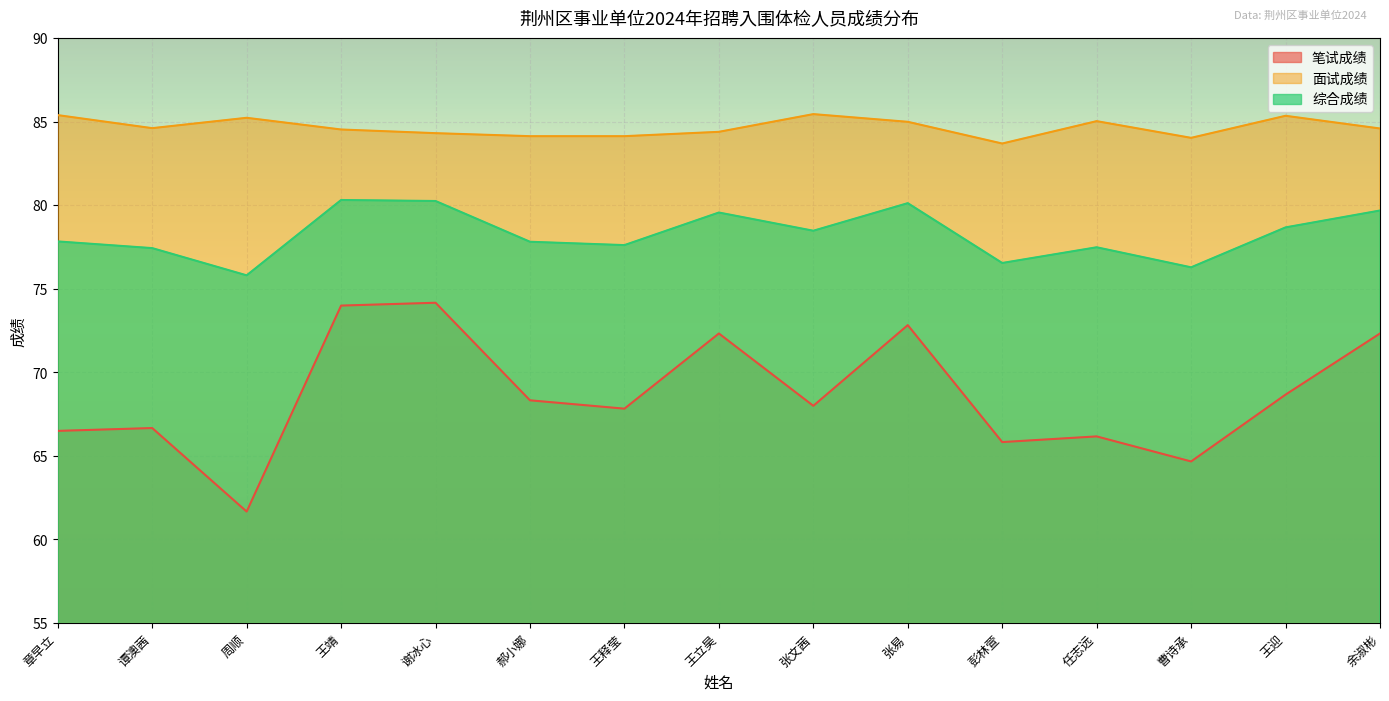

True or false: 笔试成绩 and 综合成绩 cross at least once.

False